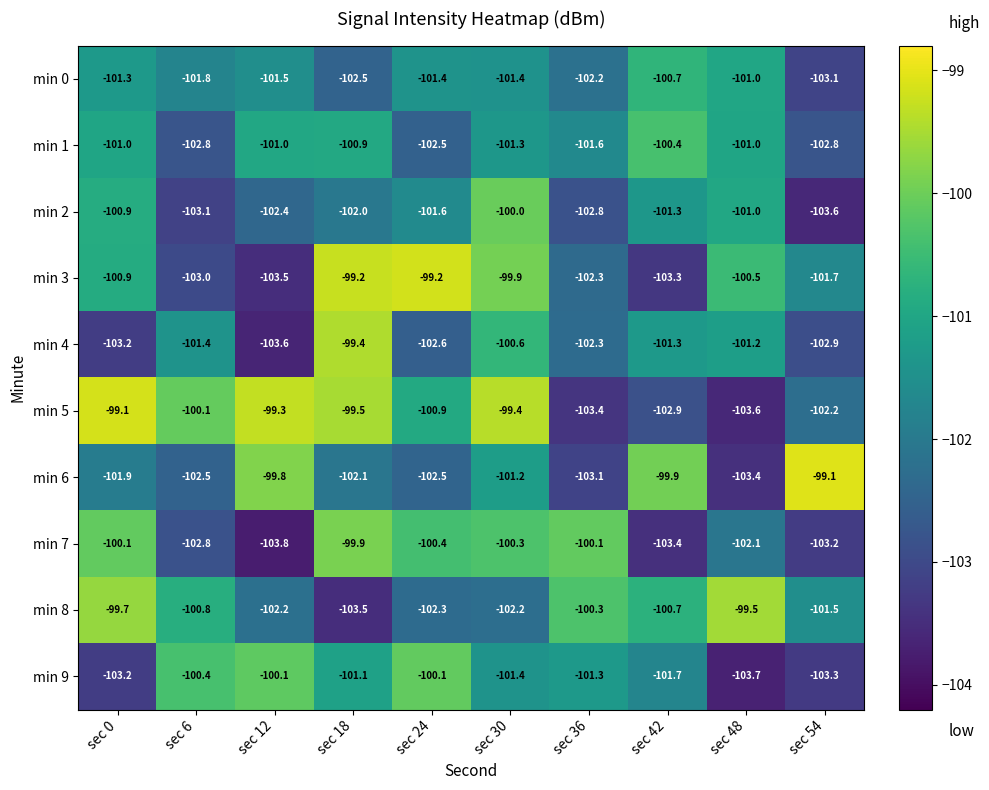

Read the min 1 value at sec 36.

-101.6